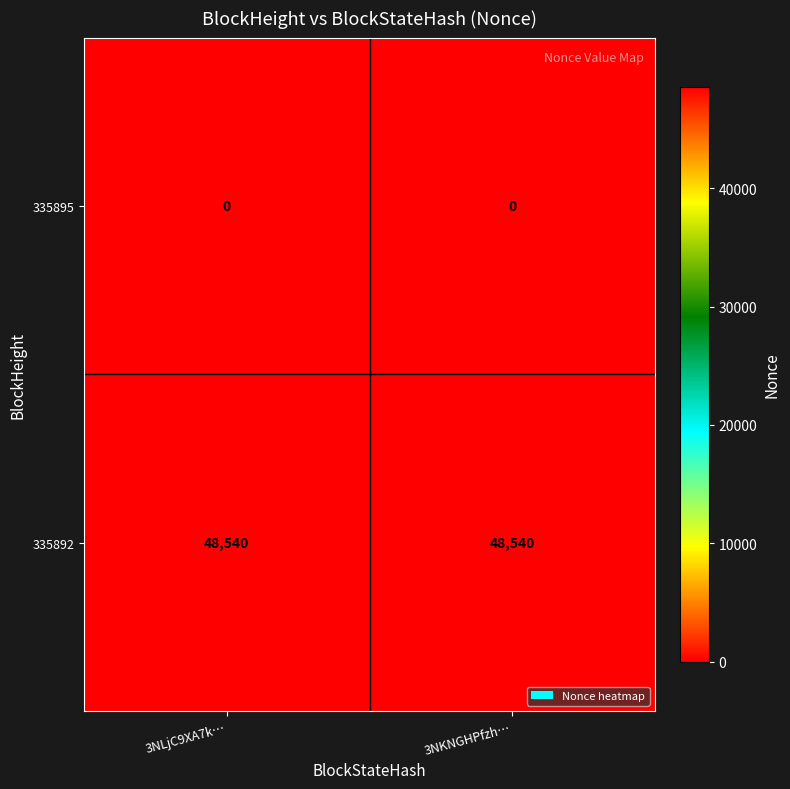

What is the spread (max minus min) of values at 3NLjC9XA7k…?

48540